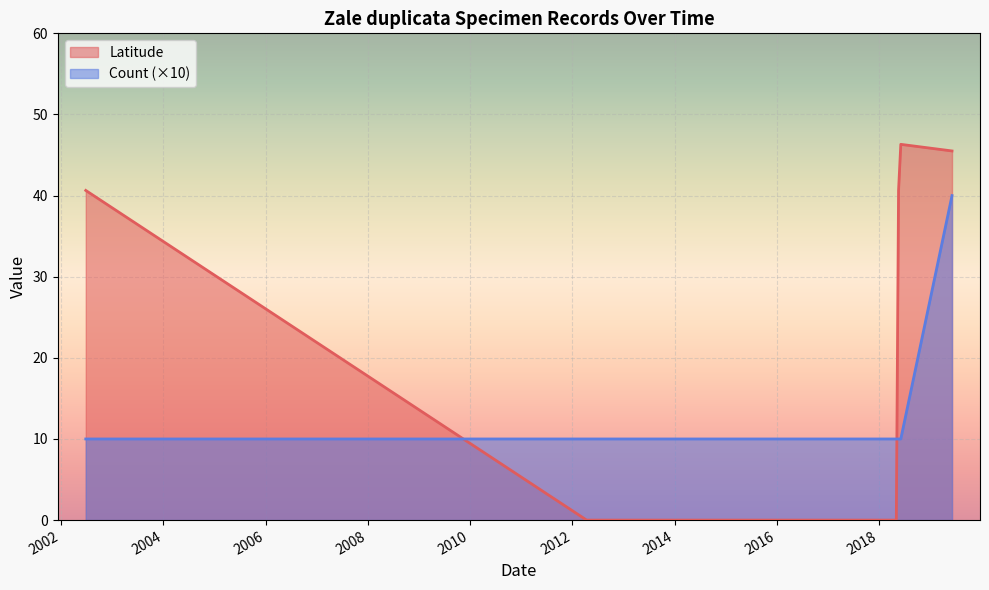

How many lines are shown in the chart?

2